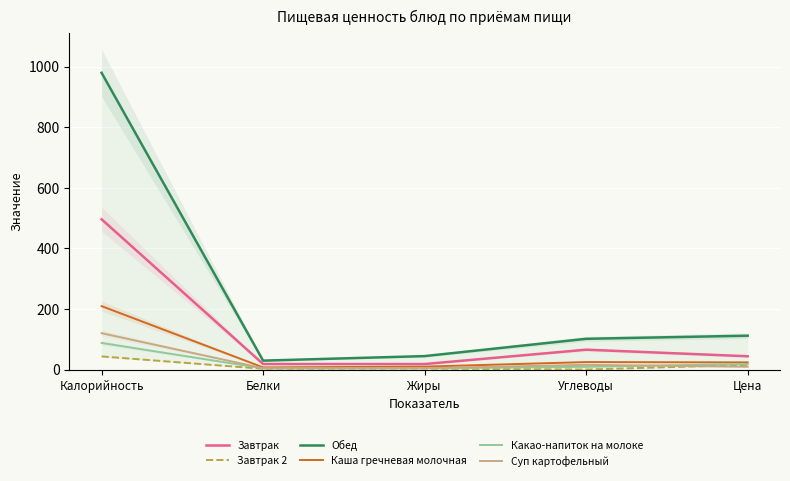

What position from the right is Белки?

4